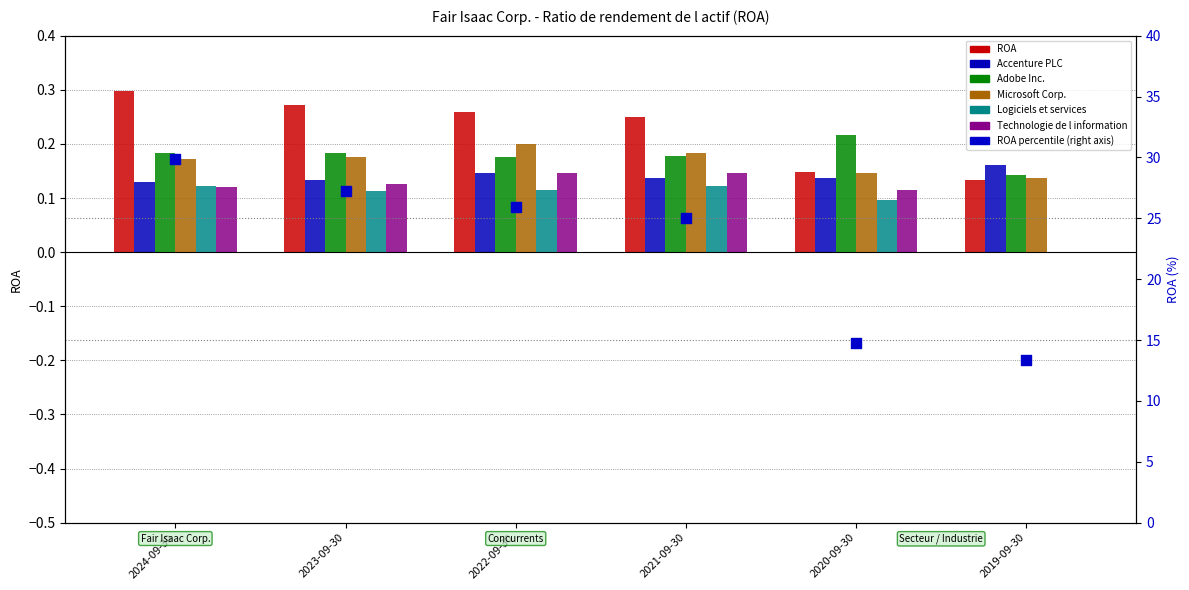

Which series has the largest total across all categories?

ROA